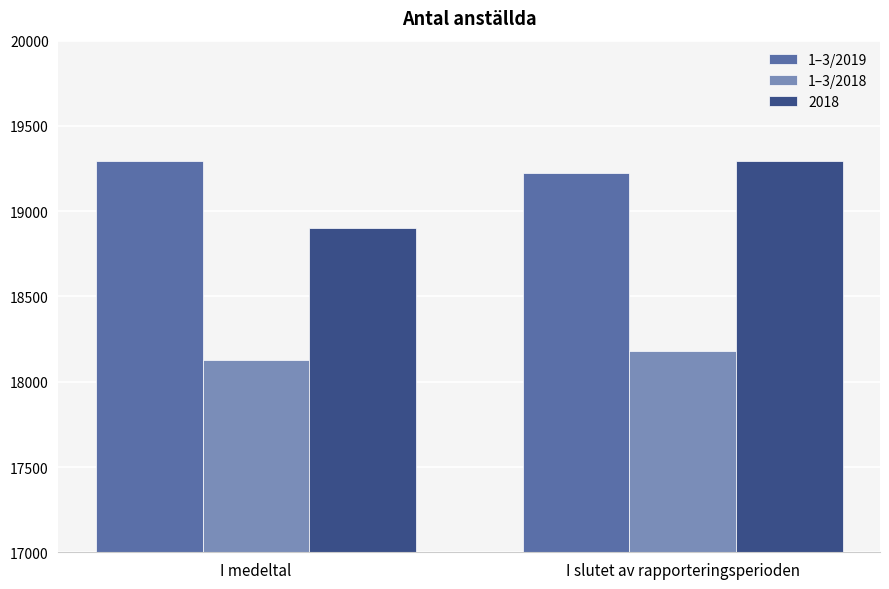

How many bars are there in each group?

3